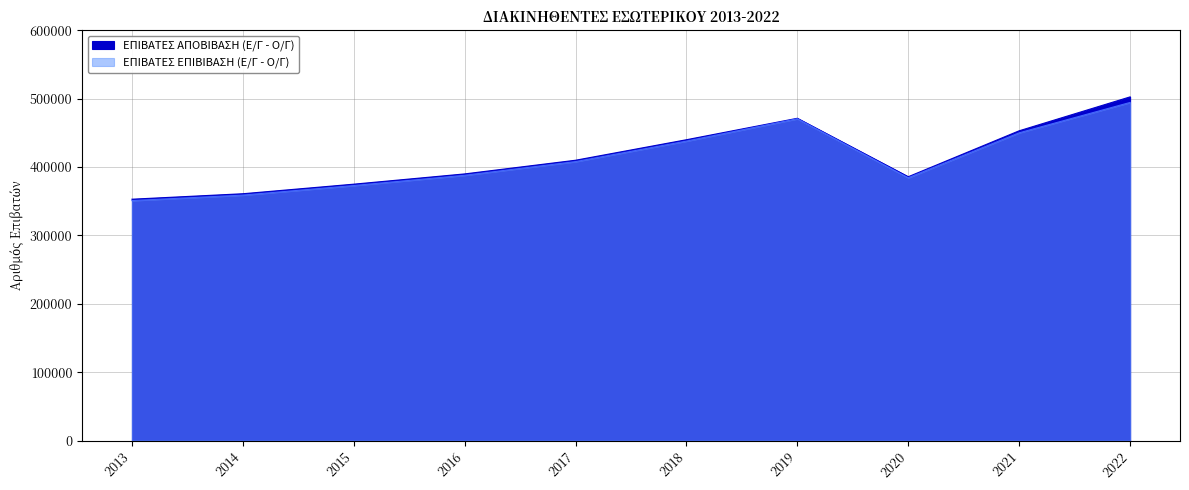

Rank the series by their maximum value, from lowest to highest.

ΕΠΙΒΑΤΕΣ ΕΠΙΒΙΒΑΣΗ (Ε/Γ - Ο/Γ), ΕΠΙΒΑΤΕΣ ΑΠΟΒΙΒΑΣΗ (Ε/Γ - Ο/Γ)